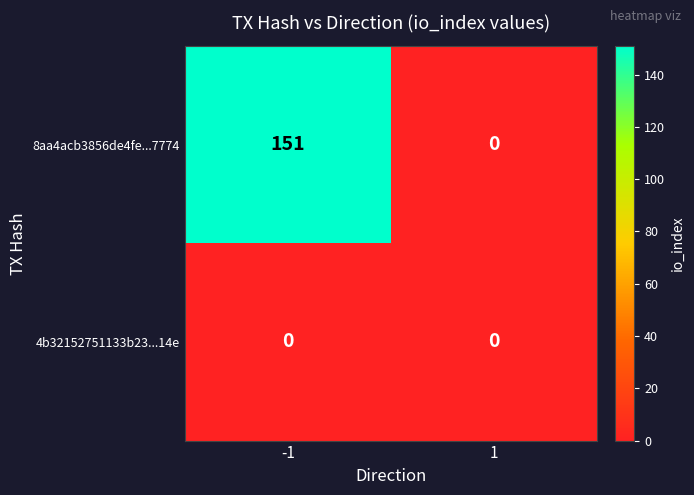

What is the difference between the maximum and minimum values in the 8aa4acb3856de4fe...7774 series?

151